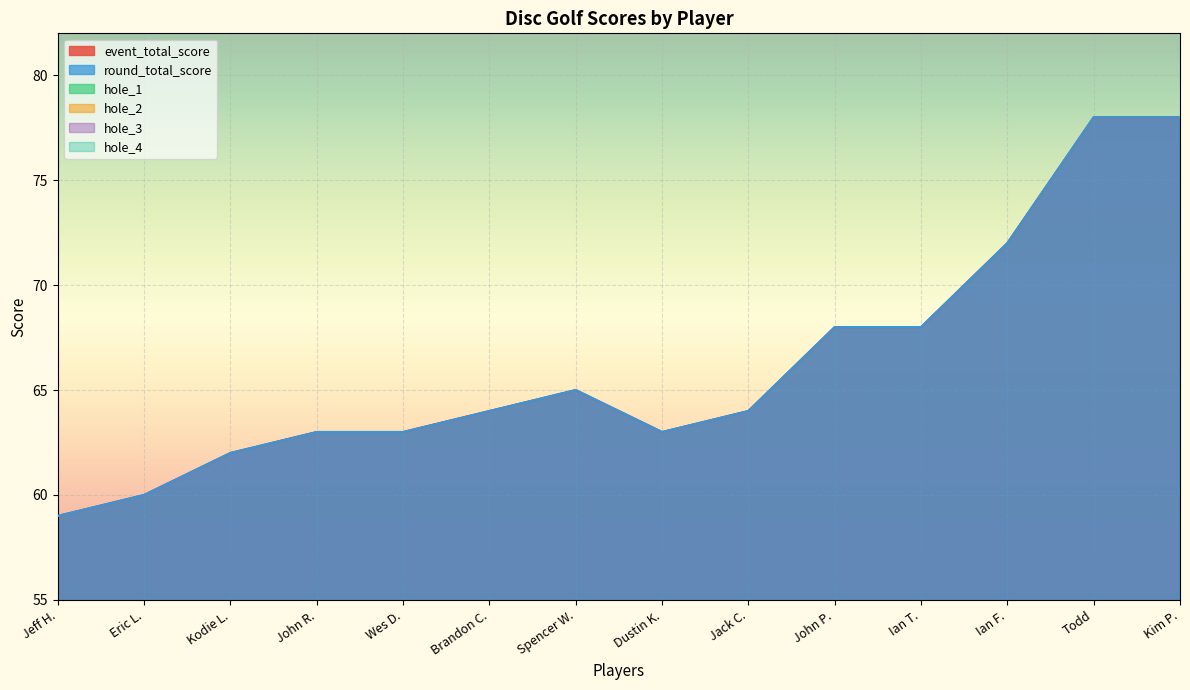

Rank the categories by hole_1 value from highest to lowest.

John P., Ian T., Todd, Kim P., Jeff H., Eric L., Kodie L., John R., Wes D., Spencer W., Dustin K., Jack C., Ian F., Brandon C.